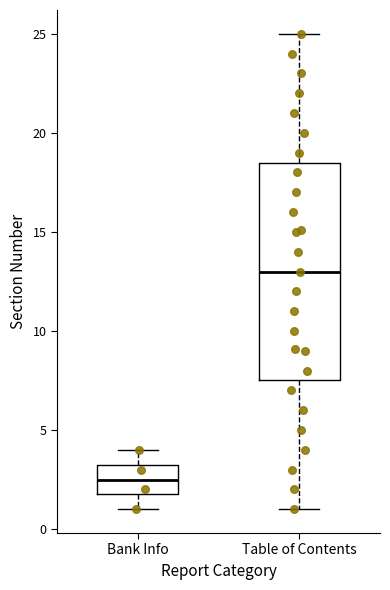

Reading left to right, read every box against the y-axis: the position of its median line, the range the box covers, and the ends of its whiskers. The values are not printed on the chart, so give them approximately, as read against the axis.

Bank Info: median 2.5, box 2.0 to 3.5, whiskers 1.0 to 4.0
Table of Contents: median 13.0, box 7.5 to 18.5, whiskers 1.0 to 25.0